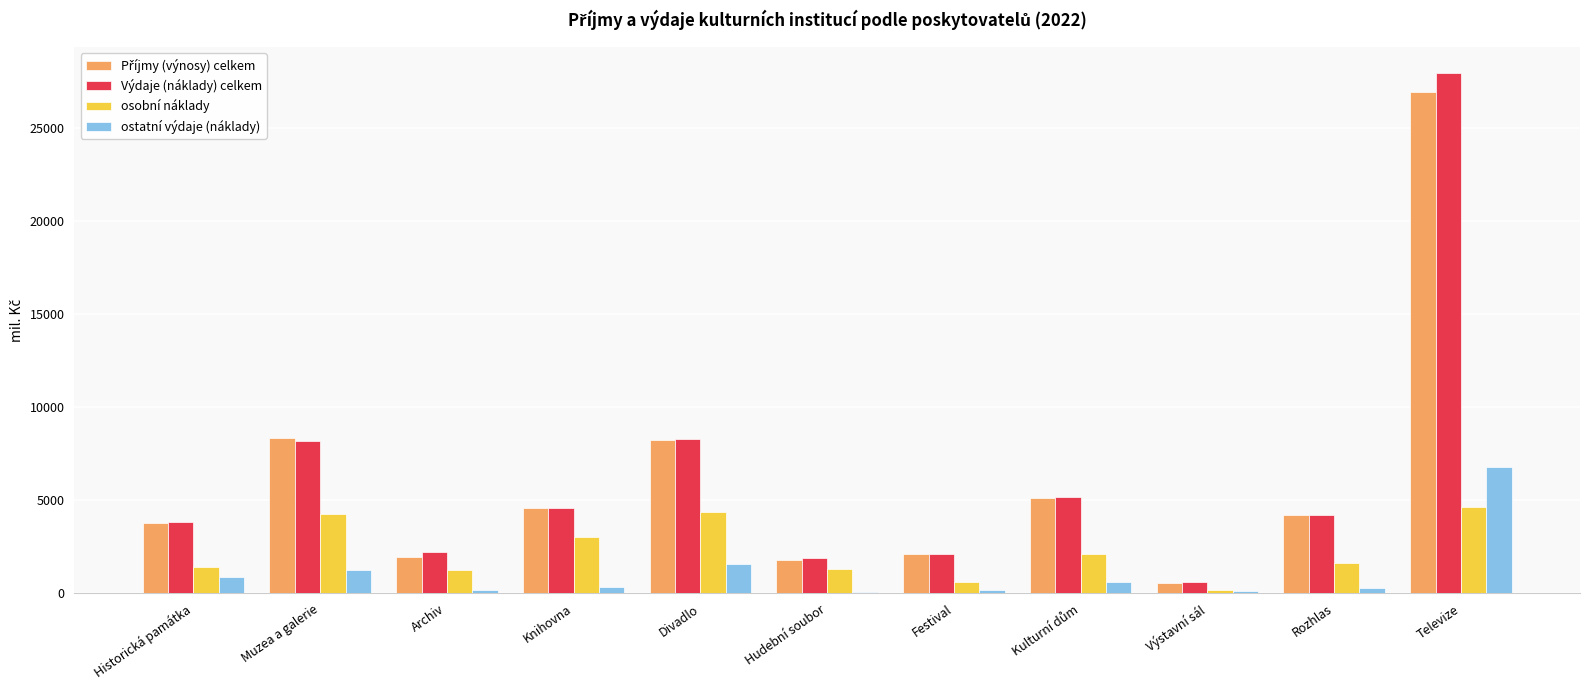

Which label corresponds to the largest value in the chart?

Televize